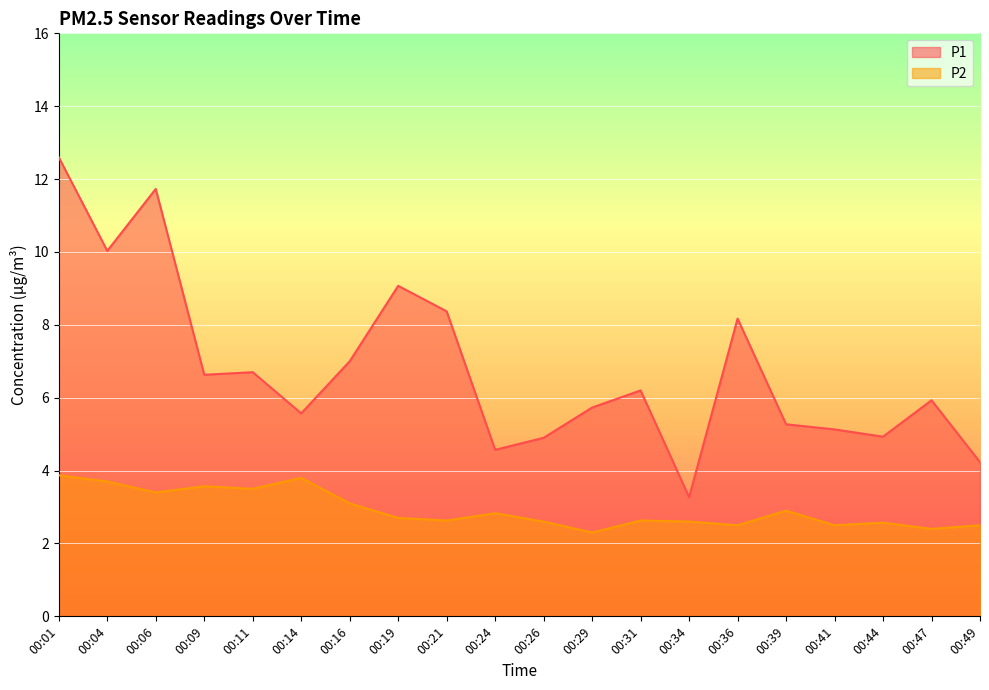

Where is the first local minimum for P2?

00:06